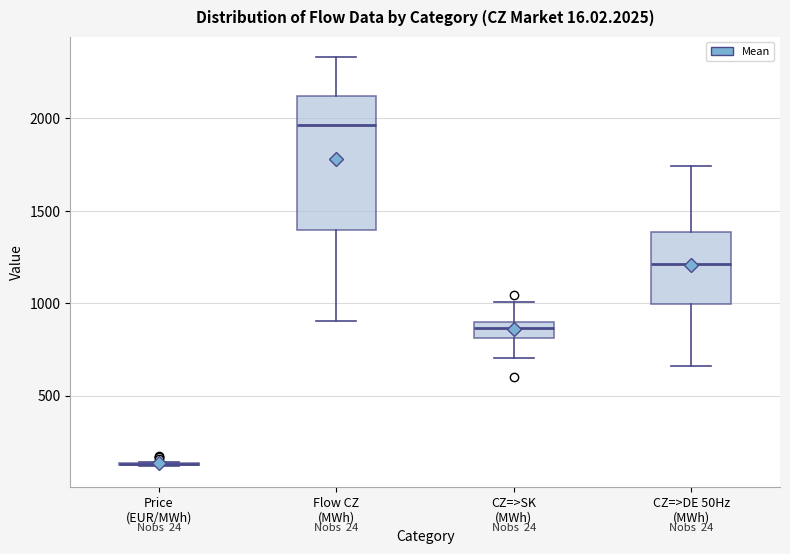

Comparing the boxes themselves (not the whiskers), which one is the tallest?

Flow CZ (MWh)